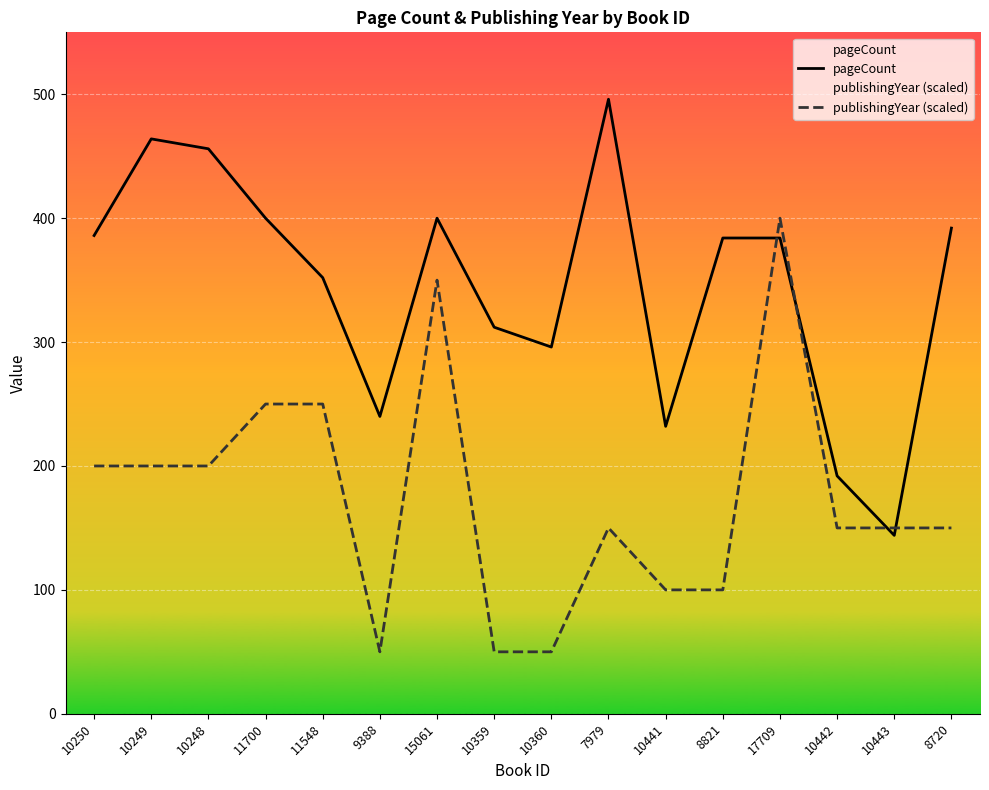

At how many categories does at least one series exceed 261?

12